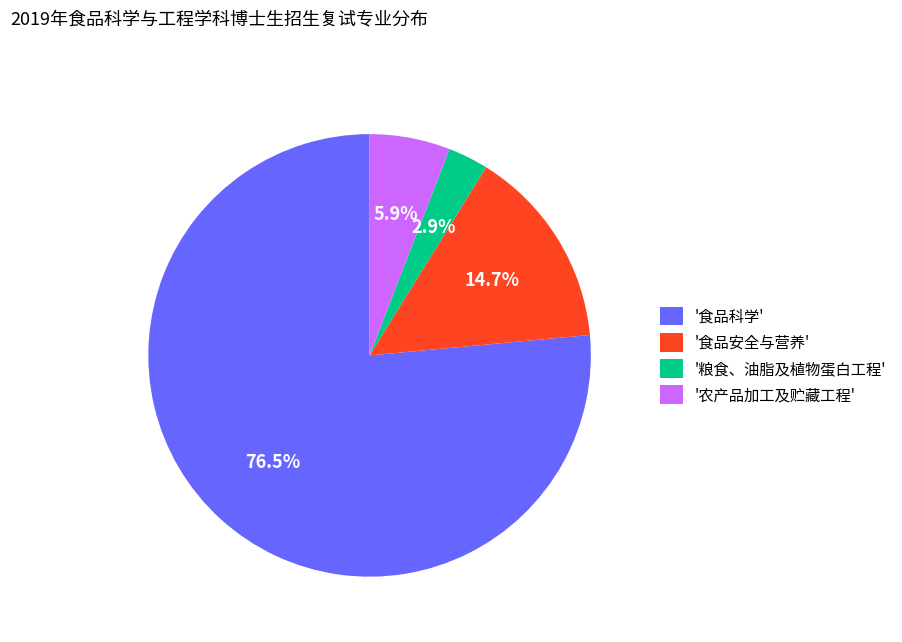

Is there any slice that represents more than half of the pie?

Yes